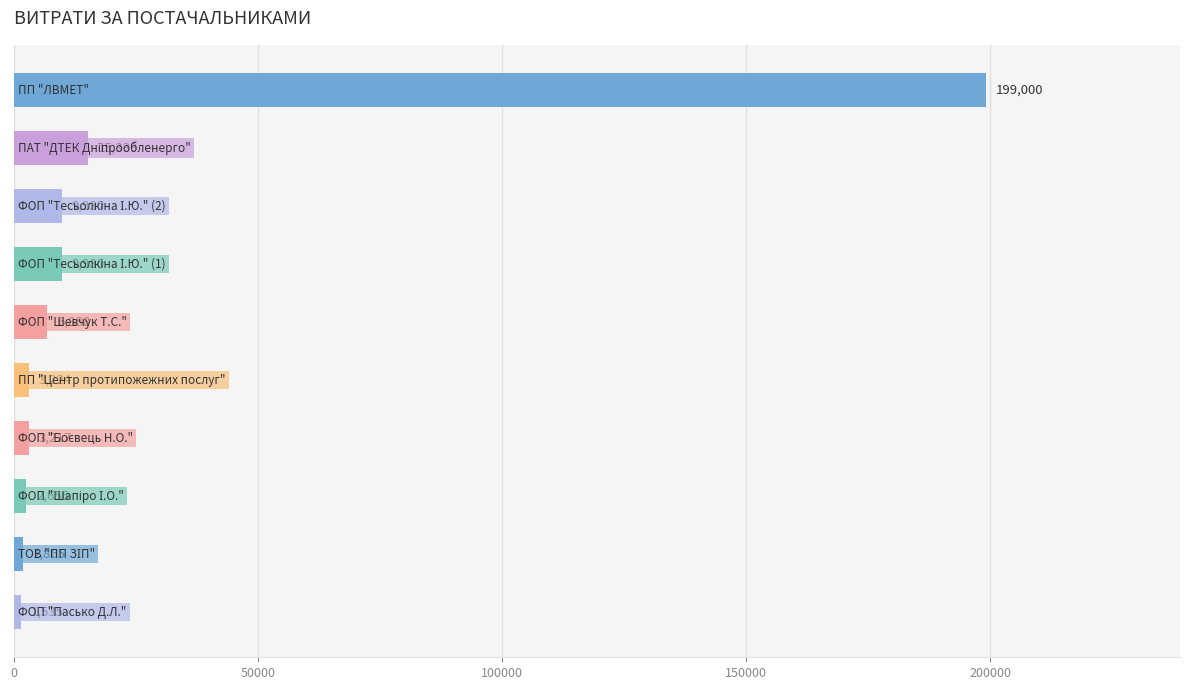

What is the smallest value displayed?

1535.0